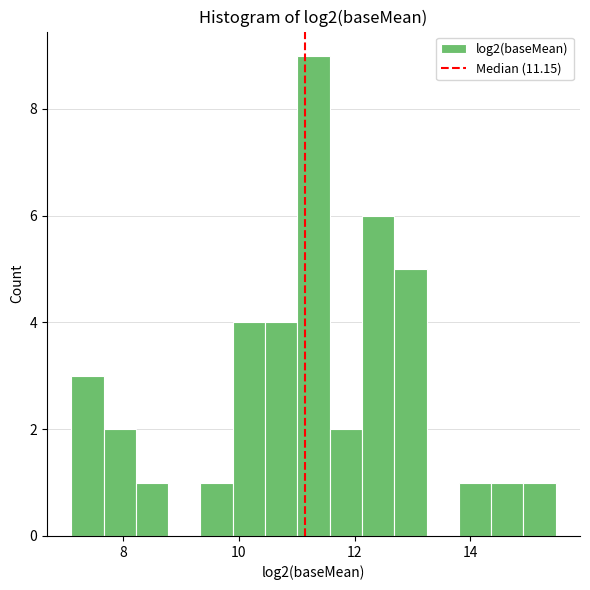

Read against the x-axis, roughly where is the centre of the tallest bar?

11.2